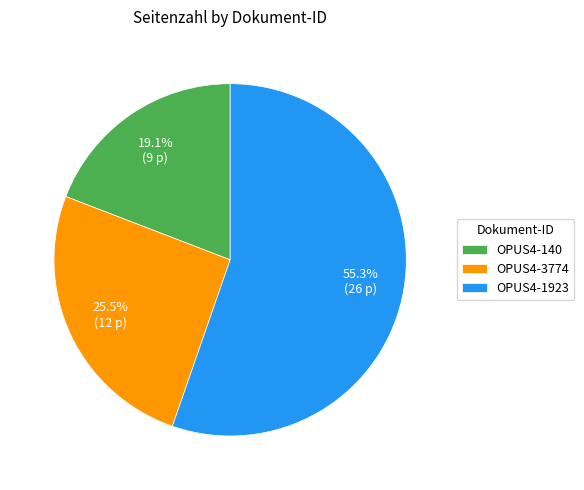

Count the number of slices in the pie.

3